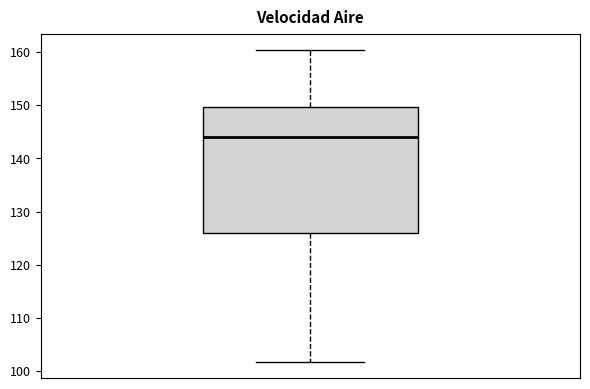

Transcribe this box plot: give where the median line is, the range the box spans, and where the two whiskers end, as read against the y-axis. The values are not printed on the chart, so give them approximately, as read against the axis.

median 144, box 126 to 150, whiskers 102 to 160